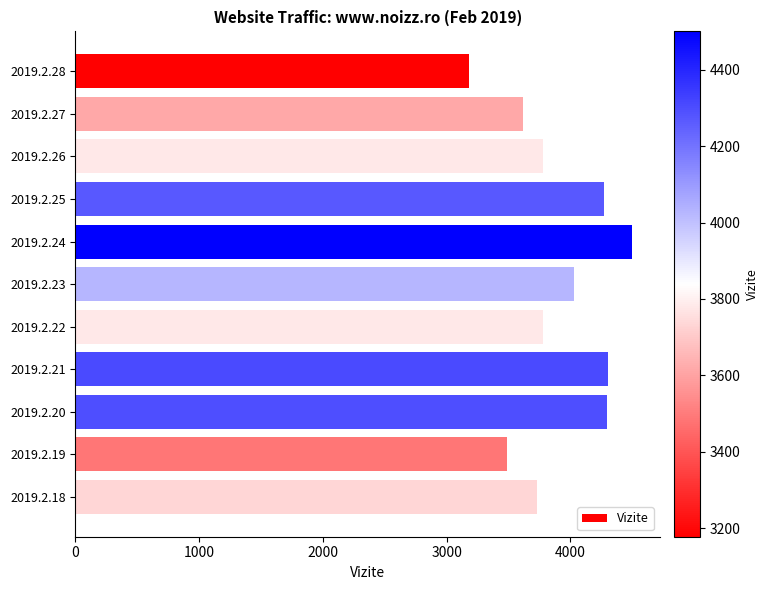

What is the value of the 7th bar from the top?

3779